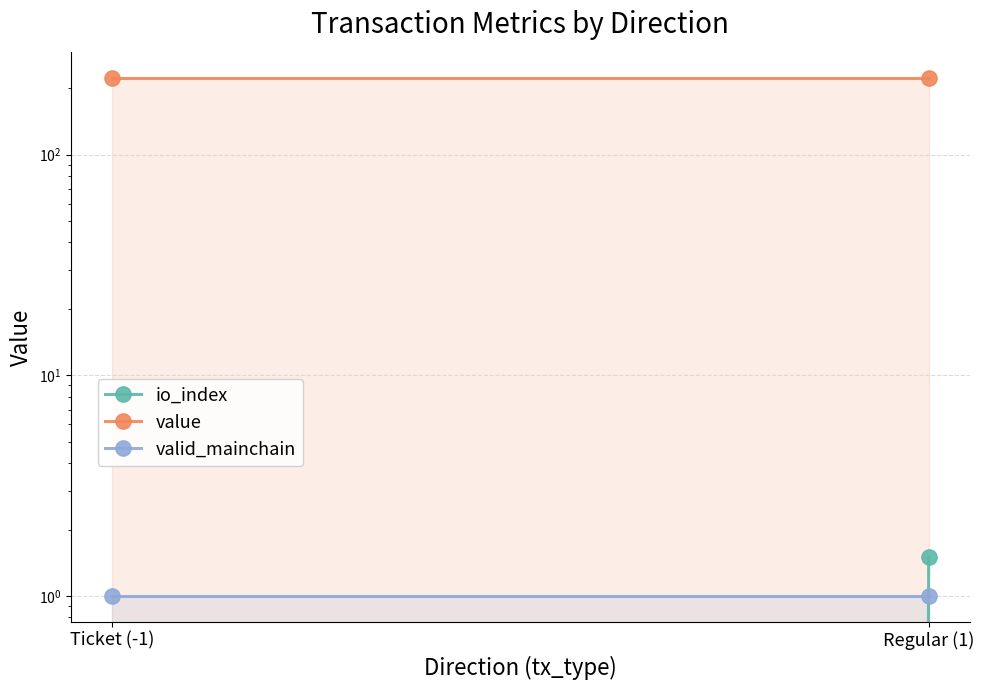

What is the sum of the value values at Regular (1) and Ticket (-1)?

443.0